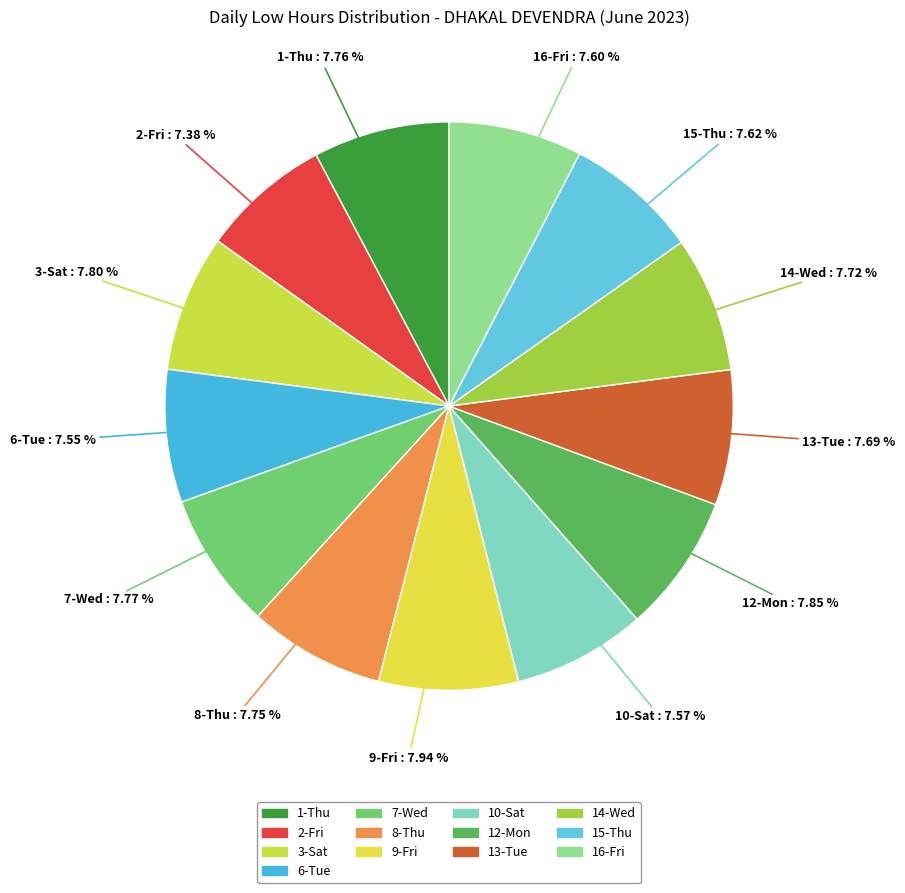

Approximately how many times larger is the value at 2-Fri compared to 3-Sat?

0.9